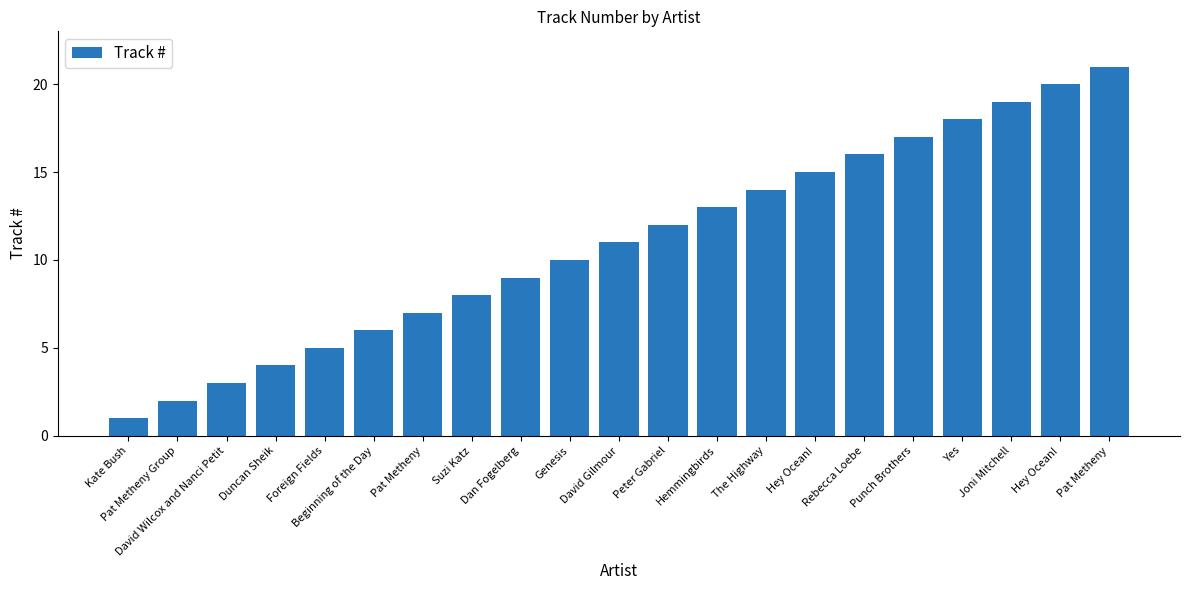

How many values are below 11?

10